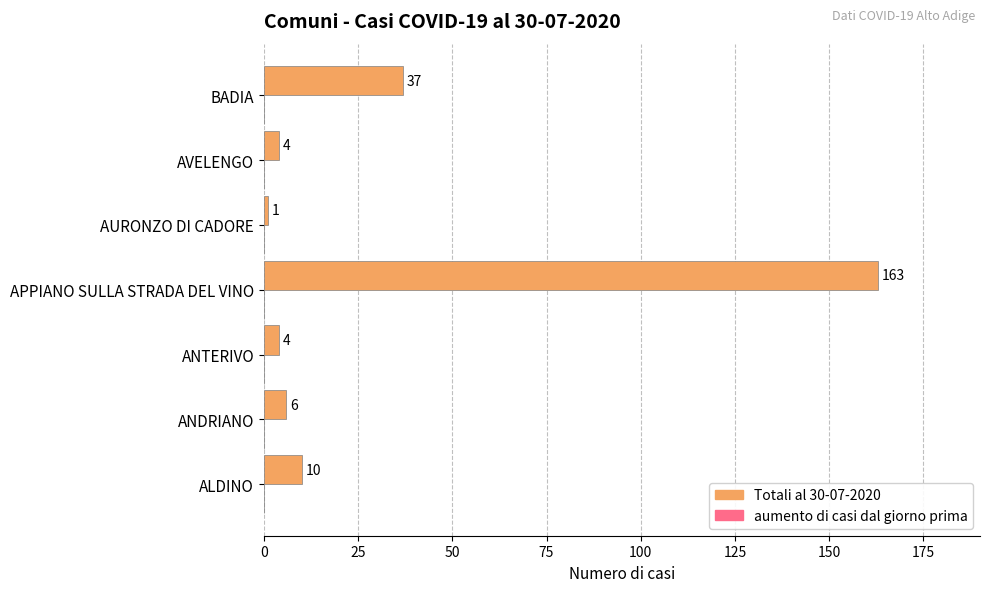

What is the average value?

32